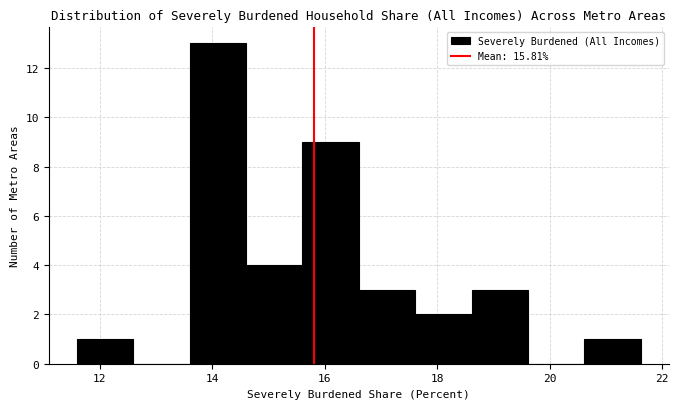

What is the height of the bar covering 11.6 to 12.6 on the x-axis? Neither the bar edges nor the heights are printed on the chart, so give them approximately, as read against the axes.

1